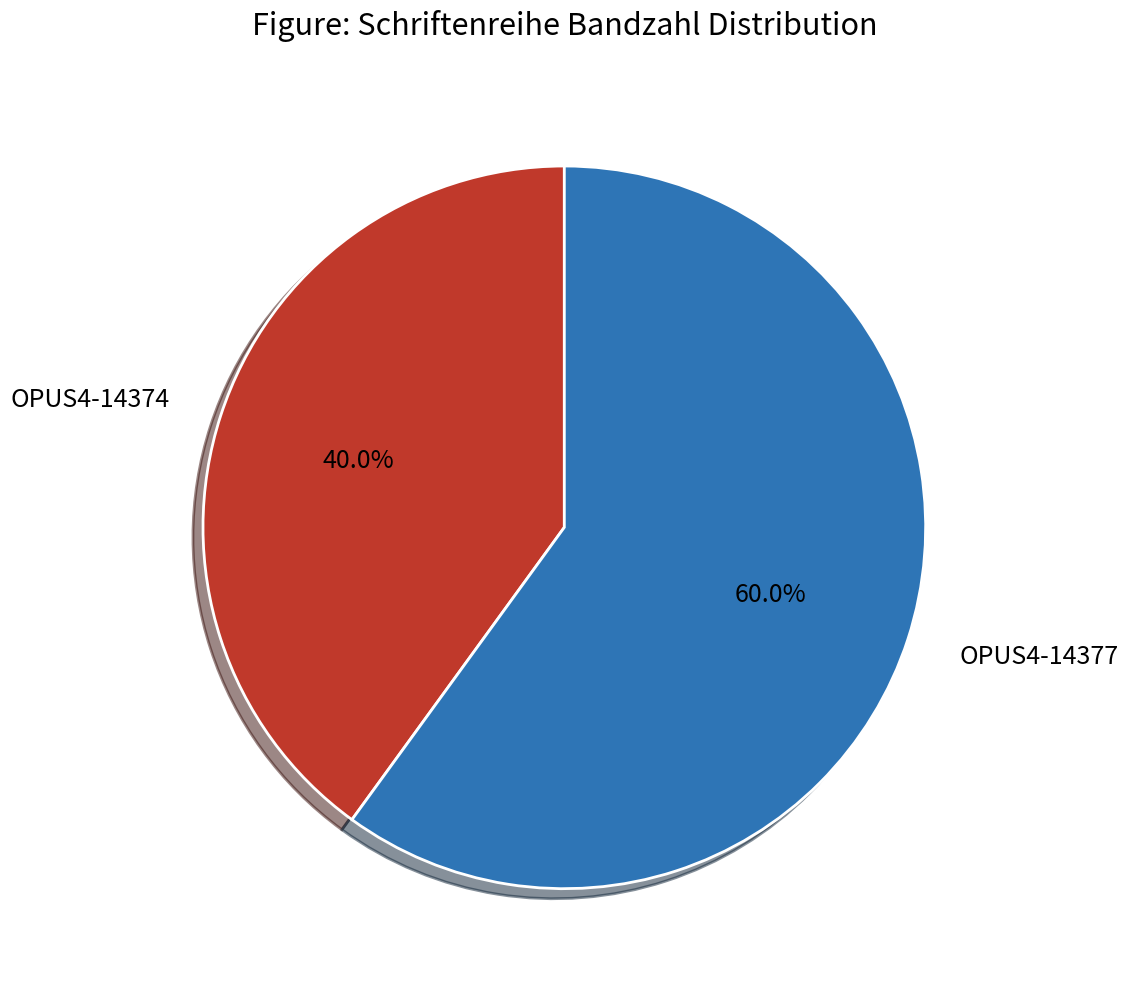

Which category accounts for the majority?

OPUS4-14377